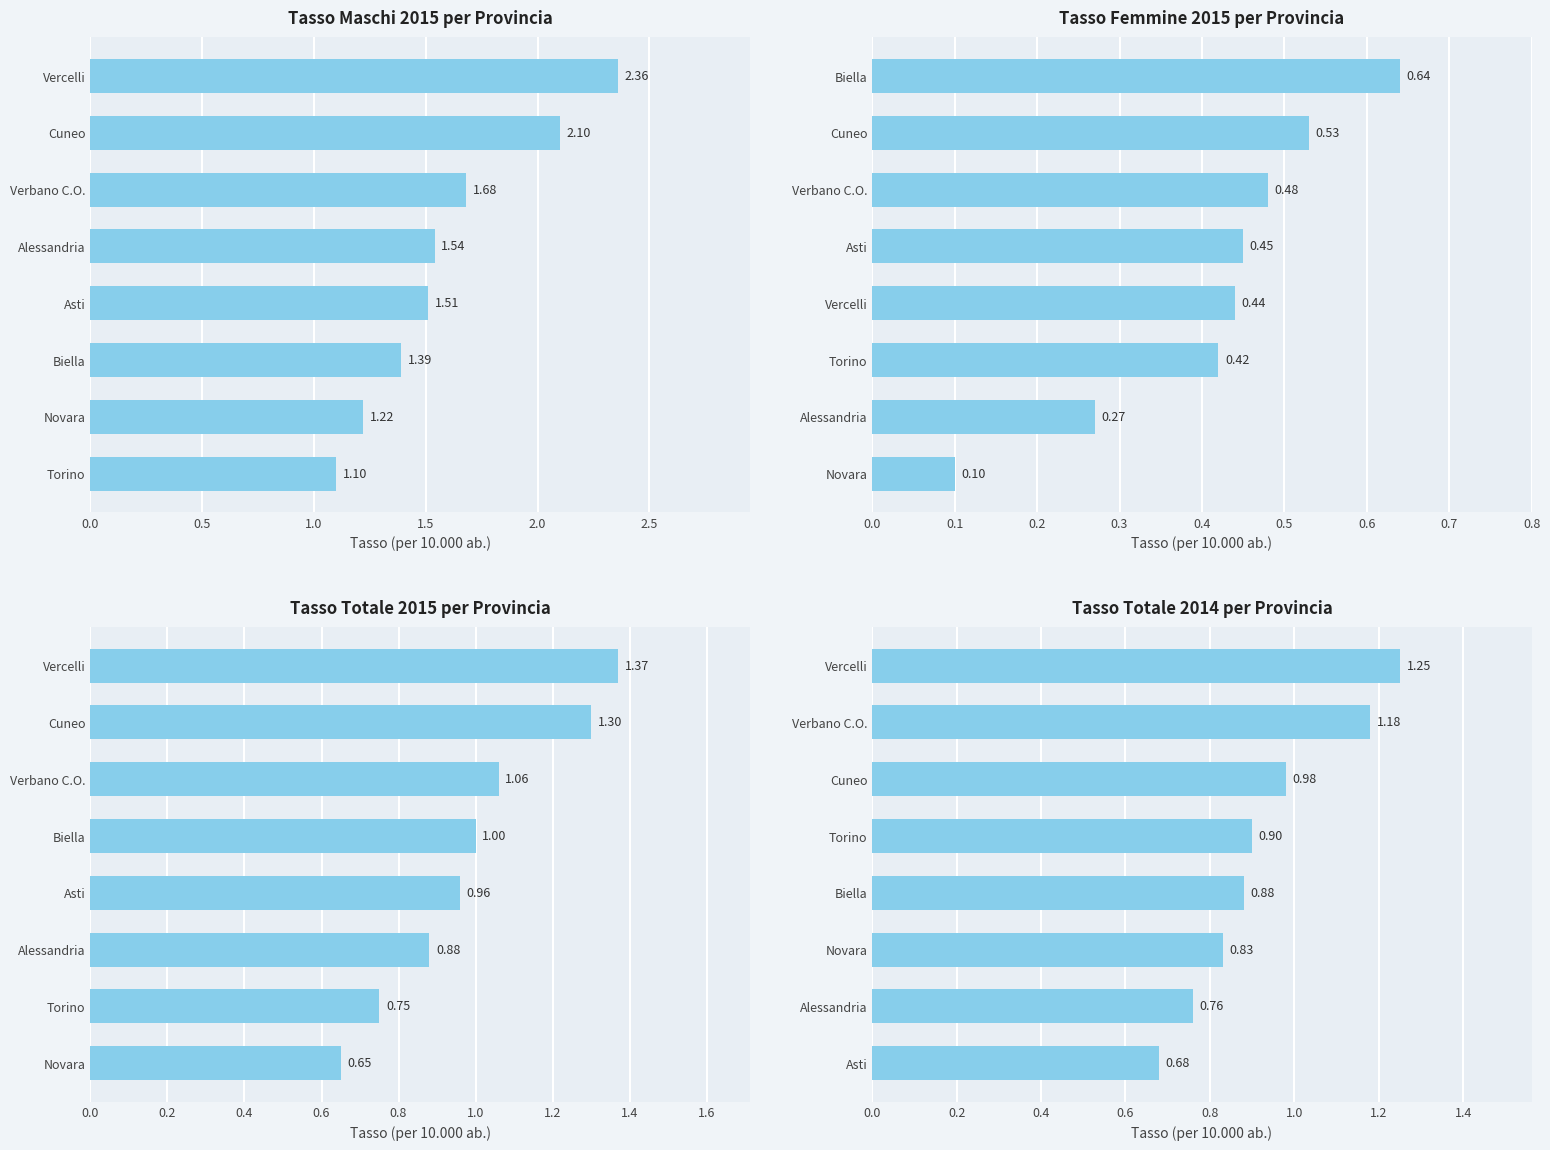

What is the difference between the maximum and minimum values in the Femmine 2015 series?

0.5